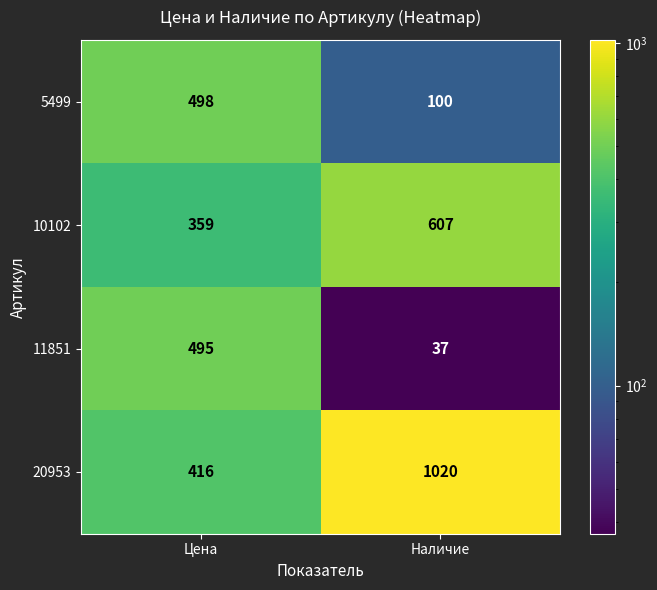

At which category is the sum across all series the highest?

Цена